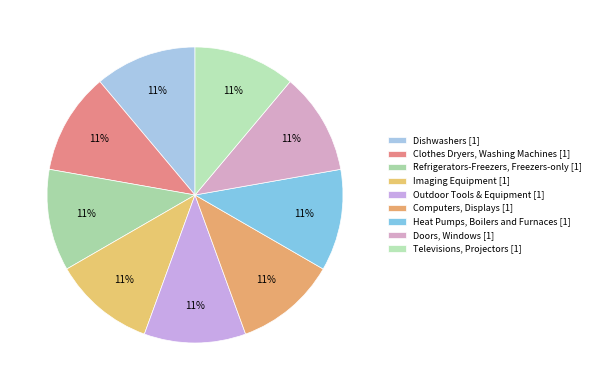

Which has a higher value, Outdoor Tools & Equipment or Computers, Displays?

Computers, Displays